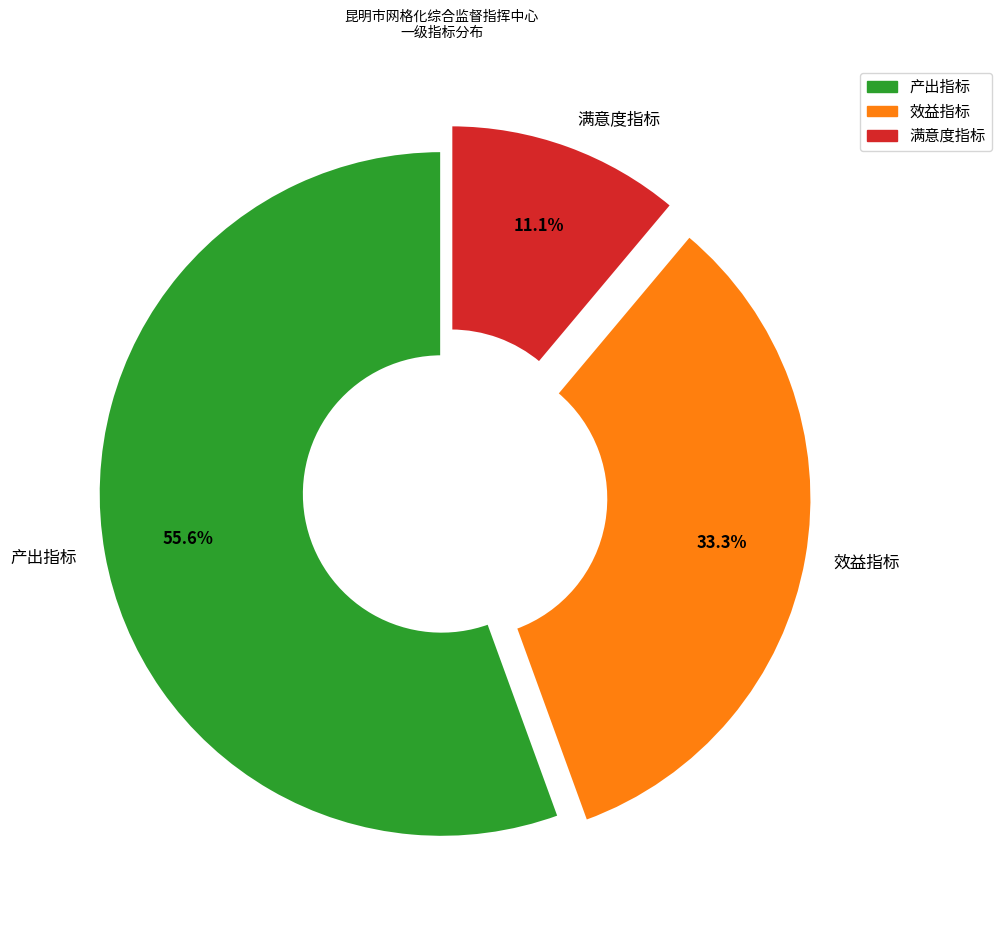

Which category has the biggest portion of the pie?

产出指标